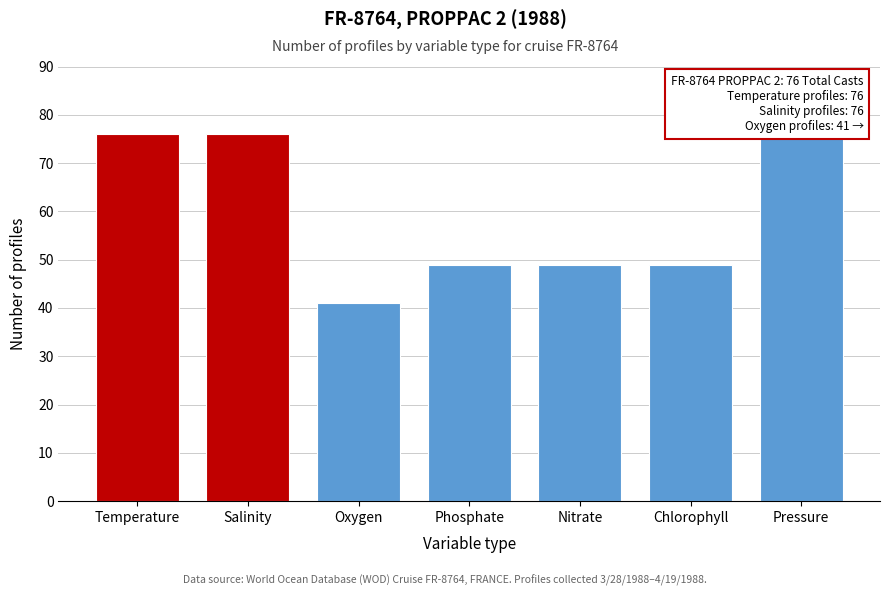

Reading left to right, what are all the values shown in this chart?

76	76	41	49	49	49	76